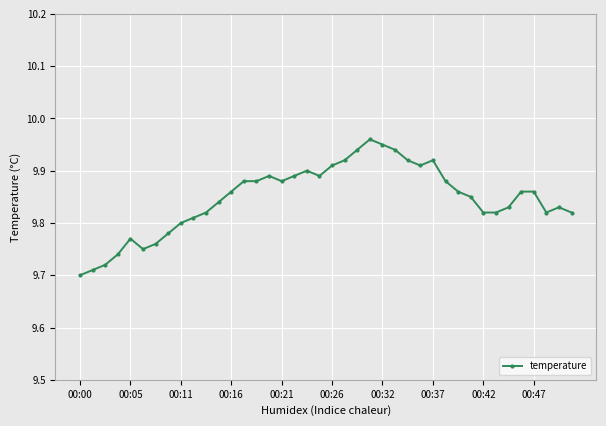

What is the sum of all values?

393.9